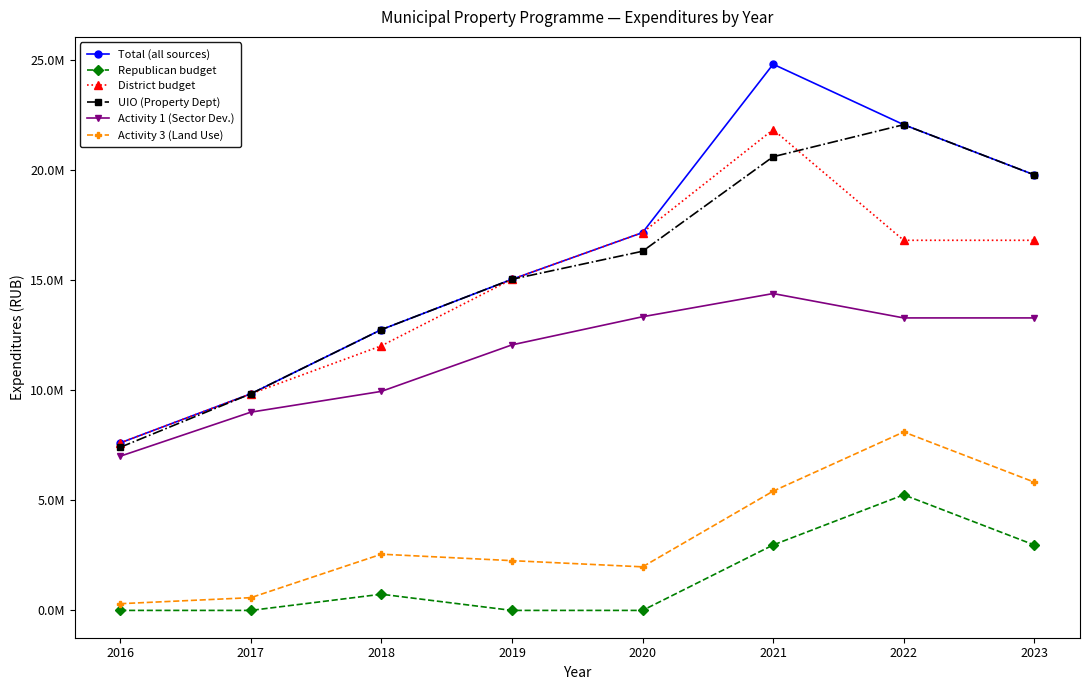

Where is Total (all sources) nearest to the value 16199938?

2020